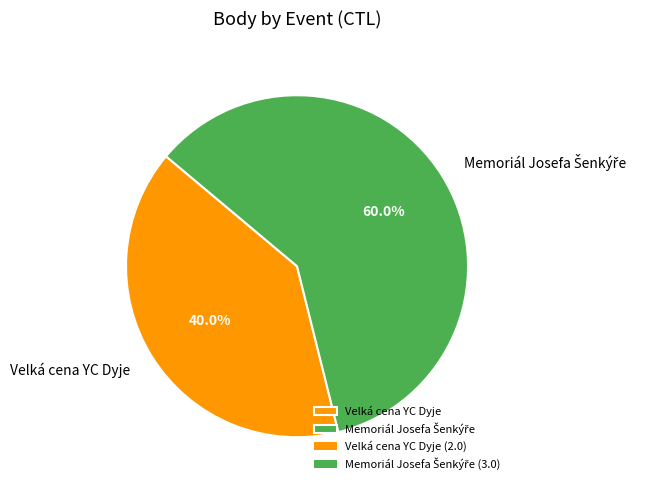

Is there any slice that represents more than half of the pie?

Yes